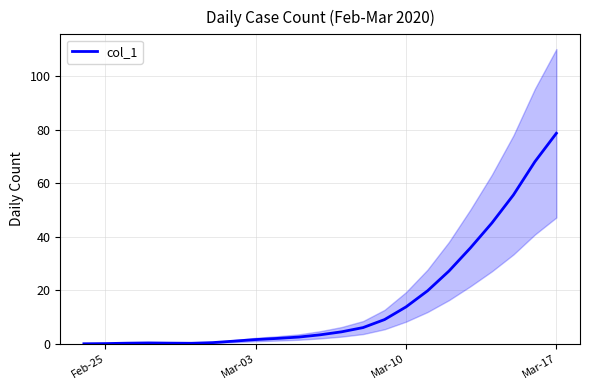

What is the difference between the second highest and minimum values?

68.1